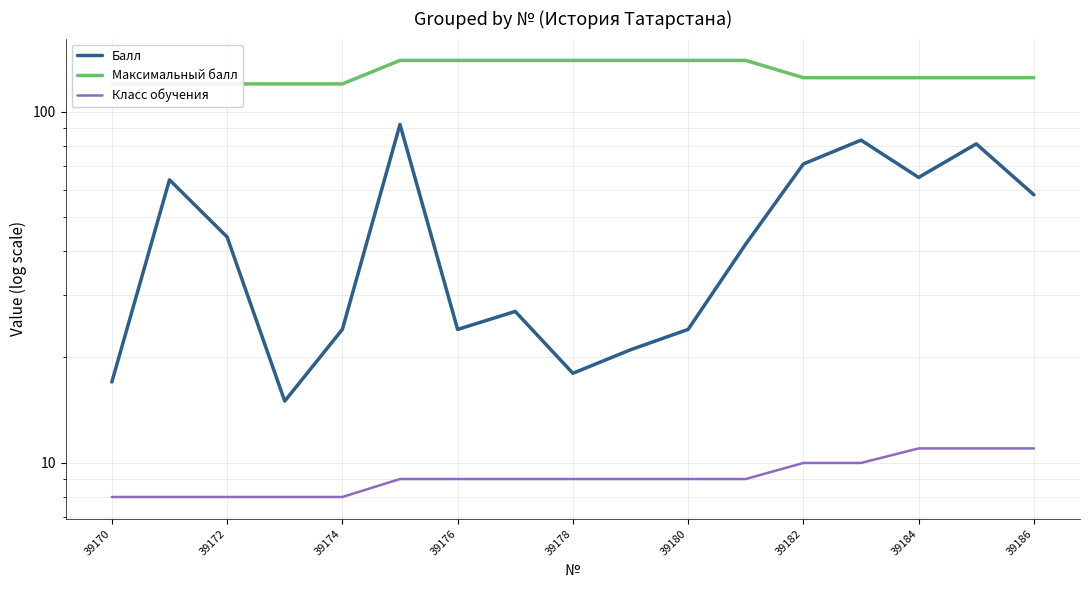

The Максимальный балл series shows 68 at 39184. True or false?

False